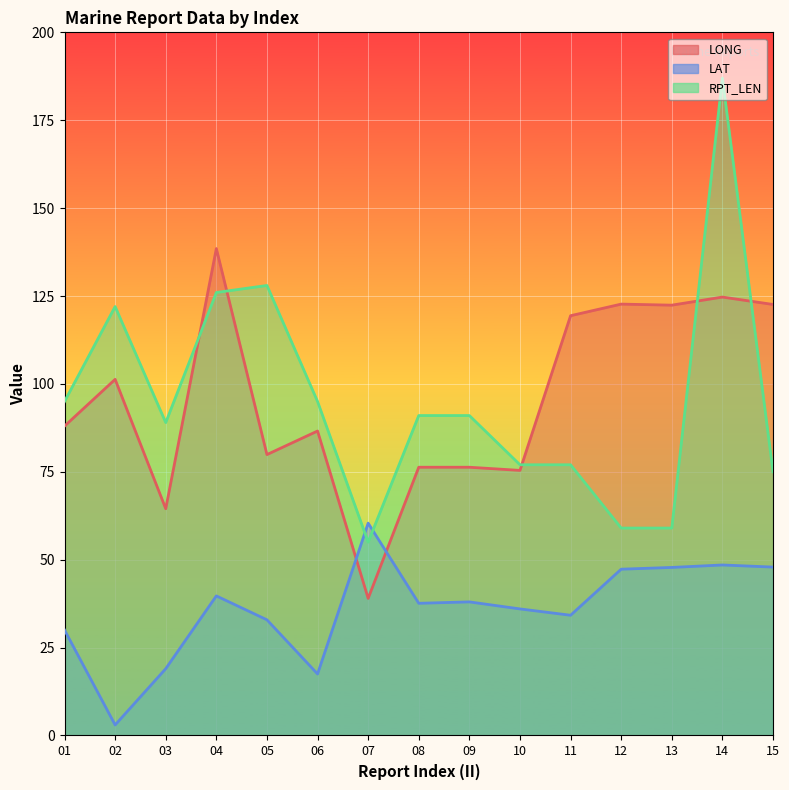

How many intersections are there between LAT and LONG?

2